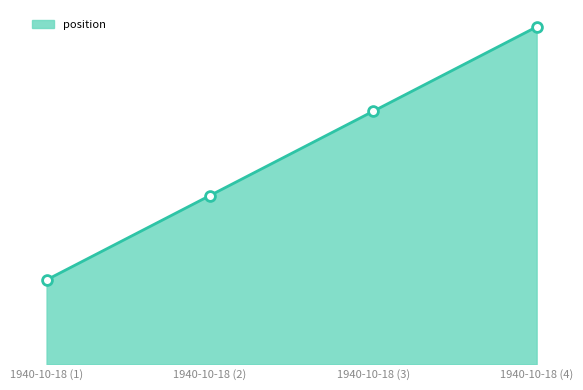

Between 1940-10-18 (1) and 1940-10-18 (3), which is larger?

1940-10-18 (3)